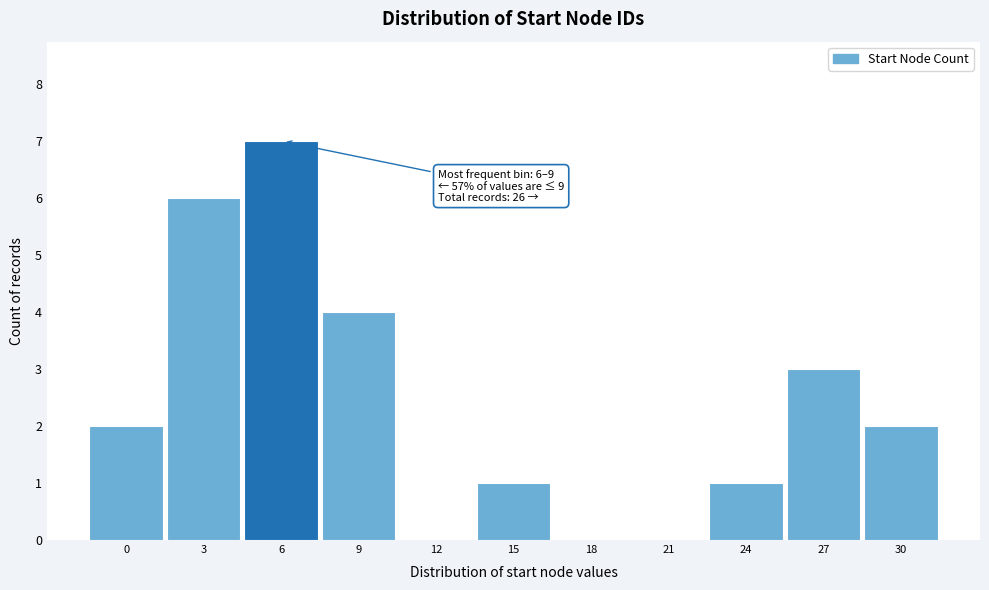

Reading left to right, list all the values displayed in this chart.

0=2	3=6	6=7	9=4	12=0	15=1	18=0	21=0	24=1	27=3	30=2